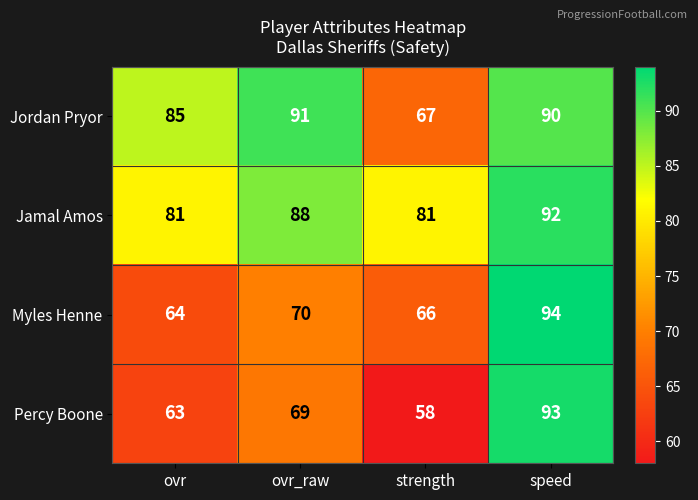

What is the total value across all series at ovr_raw?

318